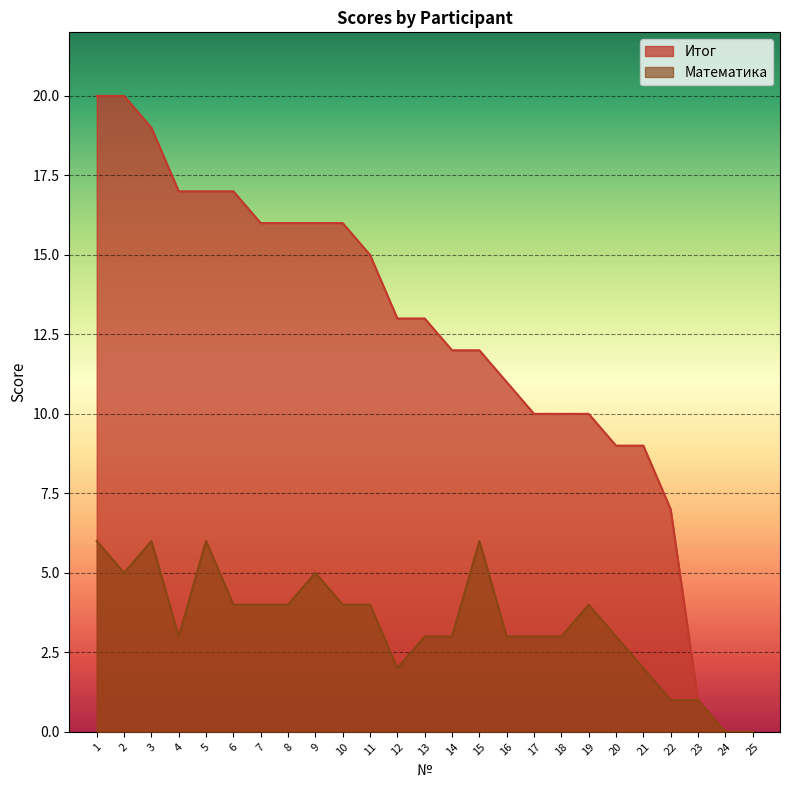

Between 17 and 2, which is larger?

2